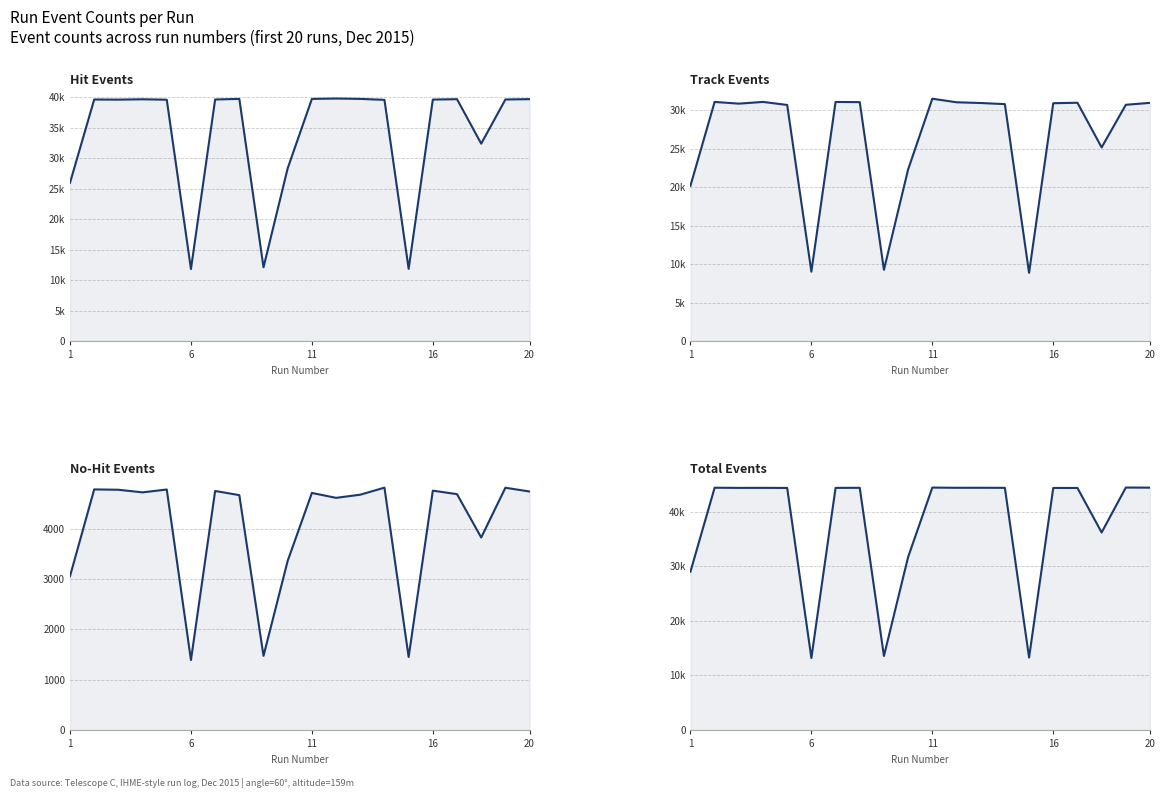

Is the value of NumHitEvents at 17 greater than the value of NumNoHitEvents at 11?

Yes